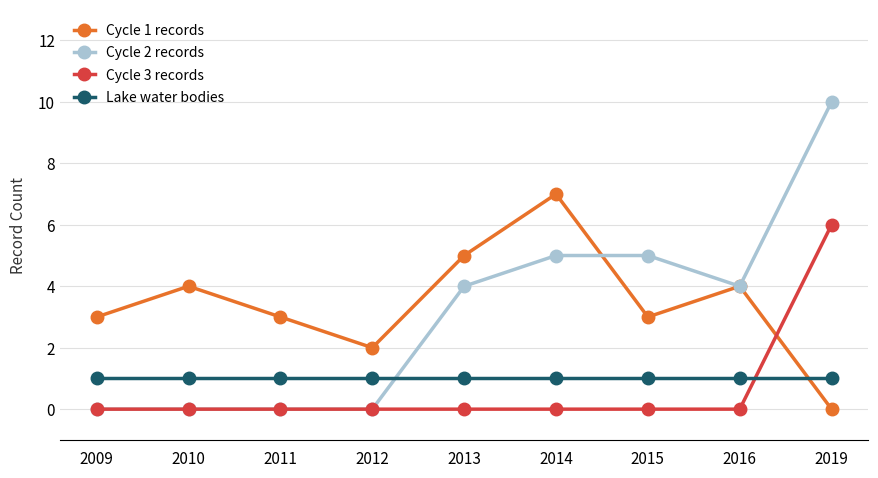

What is the difference between the Cycle 3 records values at 2011 and 2019?

6